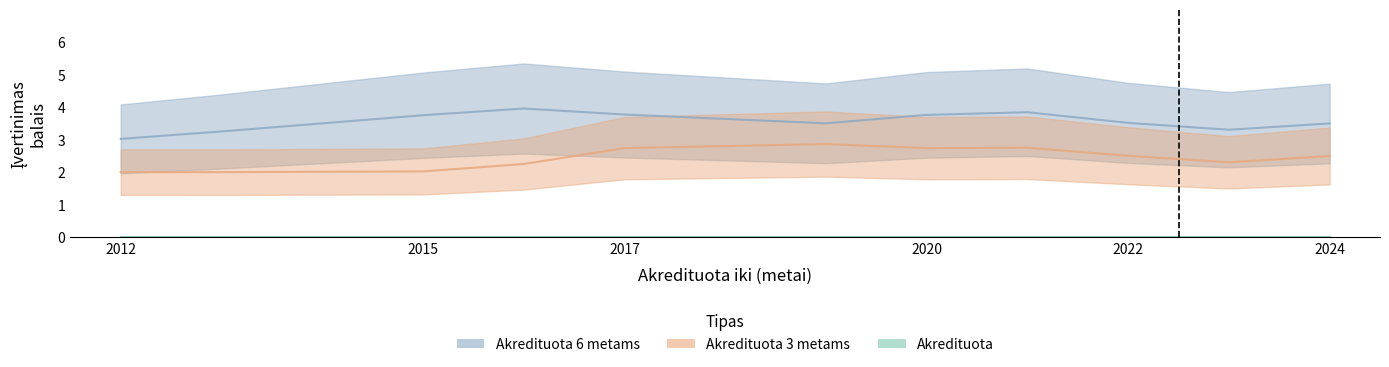

How many distinct data groups are displayed?

3